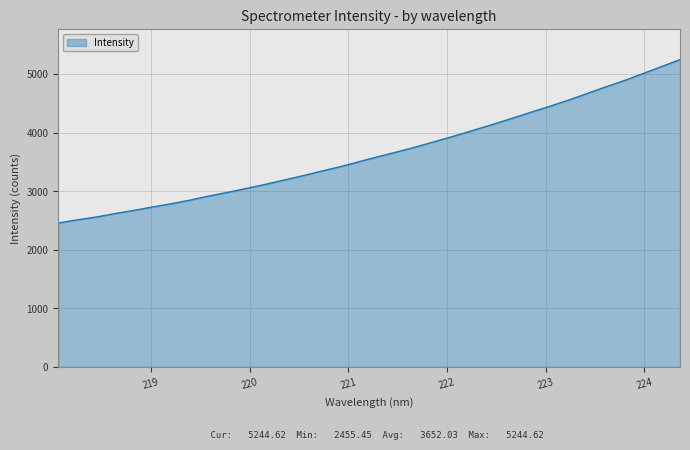

What is the greatest value displayed?

5244.6